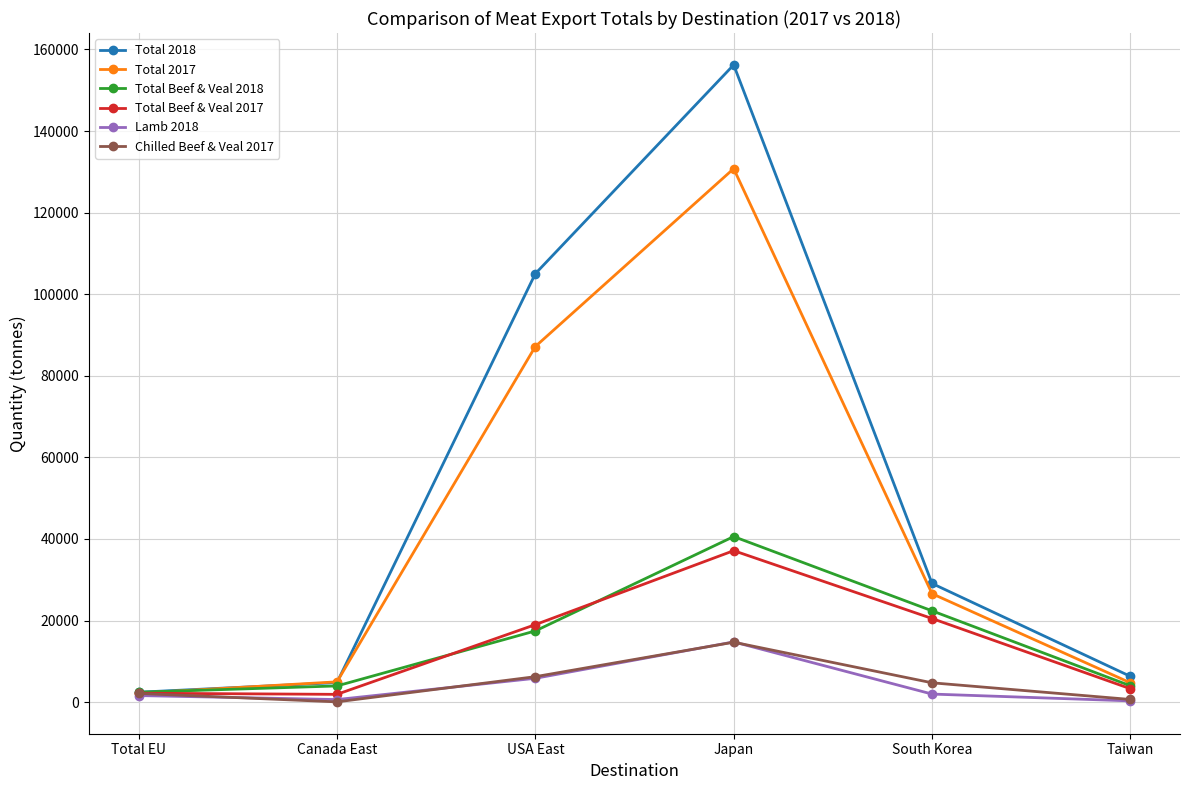

At which label is Total 2017 closest to 66483?

USA East